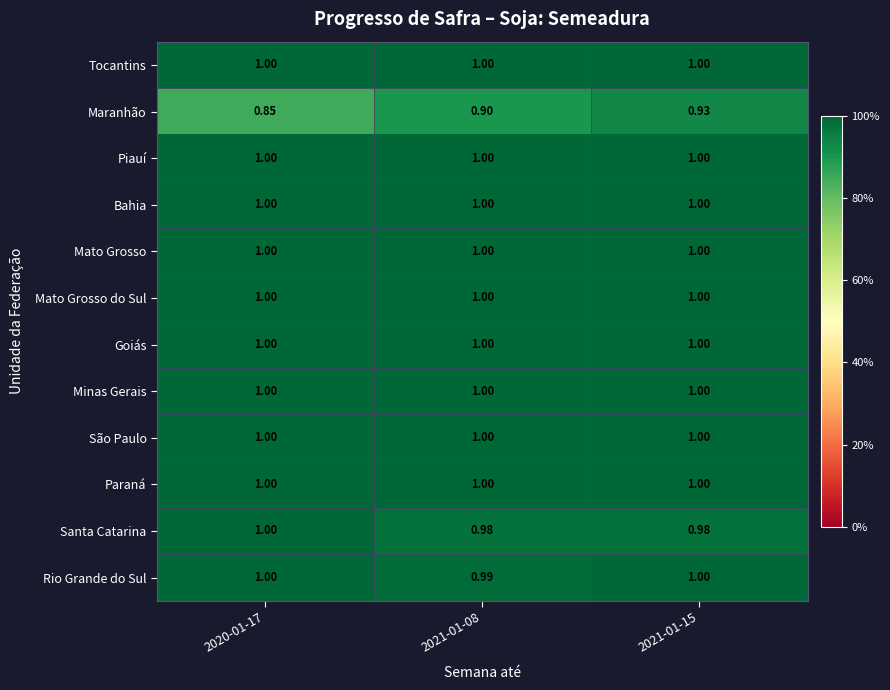

Between 2020-01-17 and 2021-01-08, which series saw the biggest shift?

Maranhão